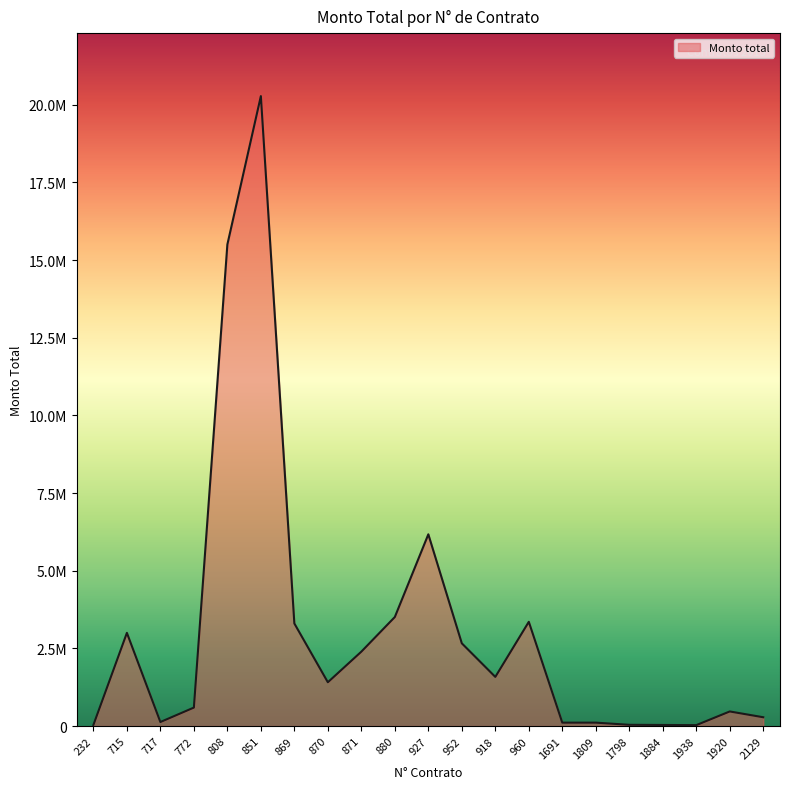

What is the label of the 17th point from the left?

1798